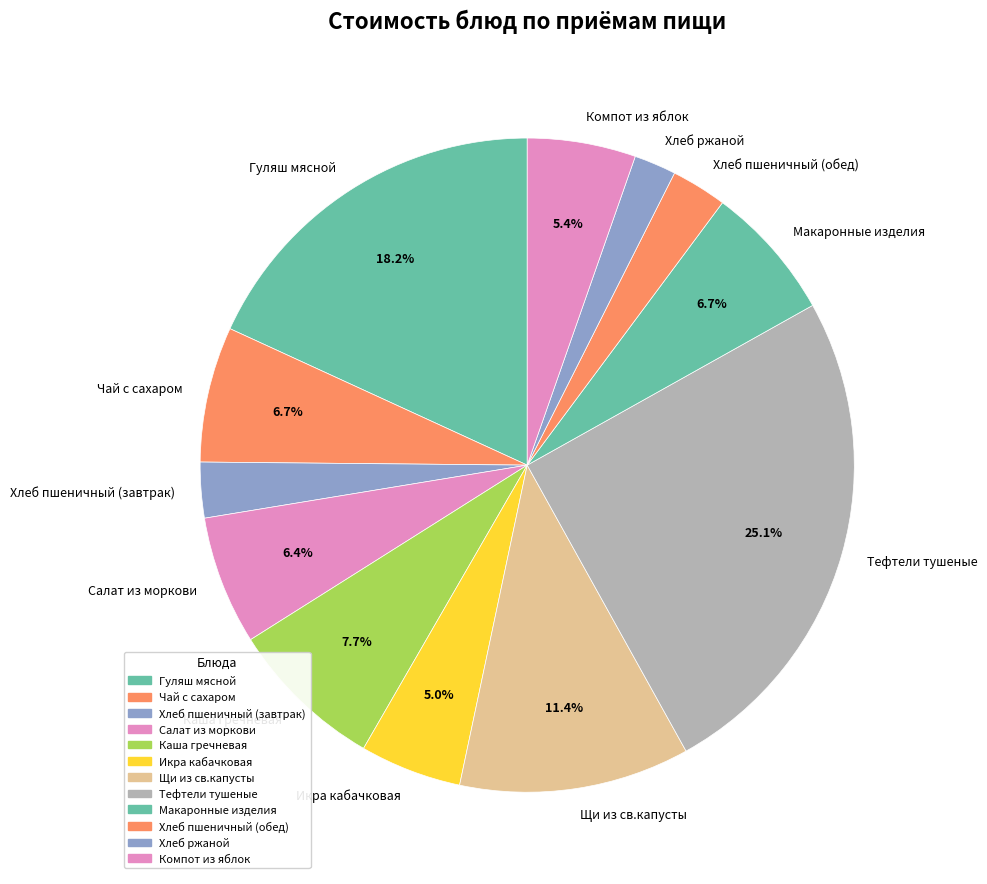

What percentage is NOT represented by Гуляш мясной?

81.8%